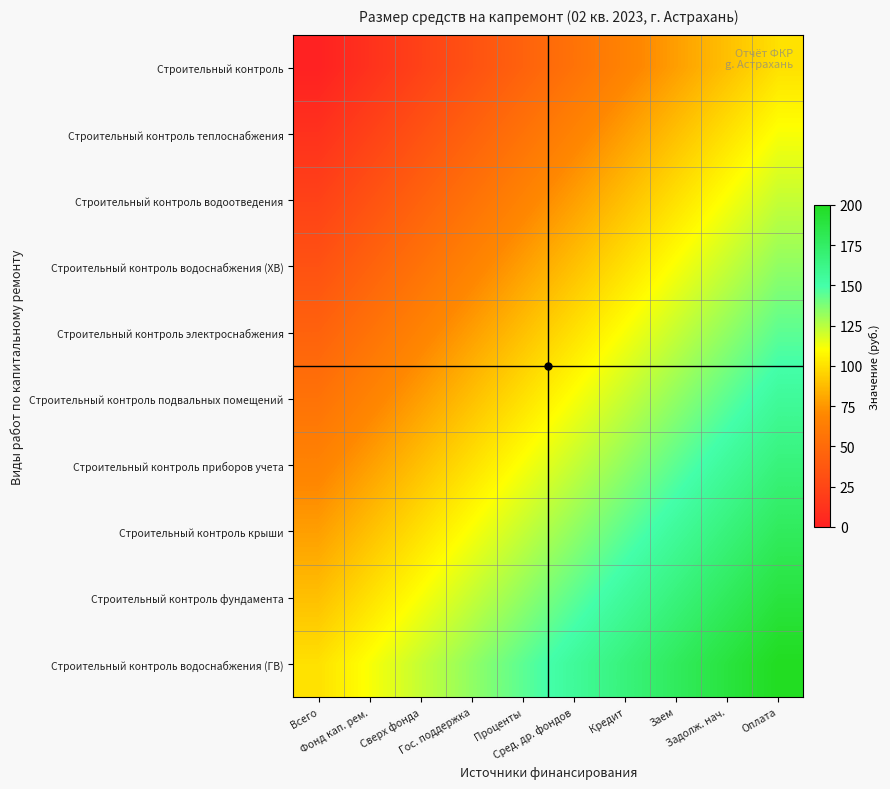

Which label corresponds to the smallest value in the chart?

Всего